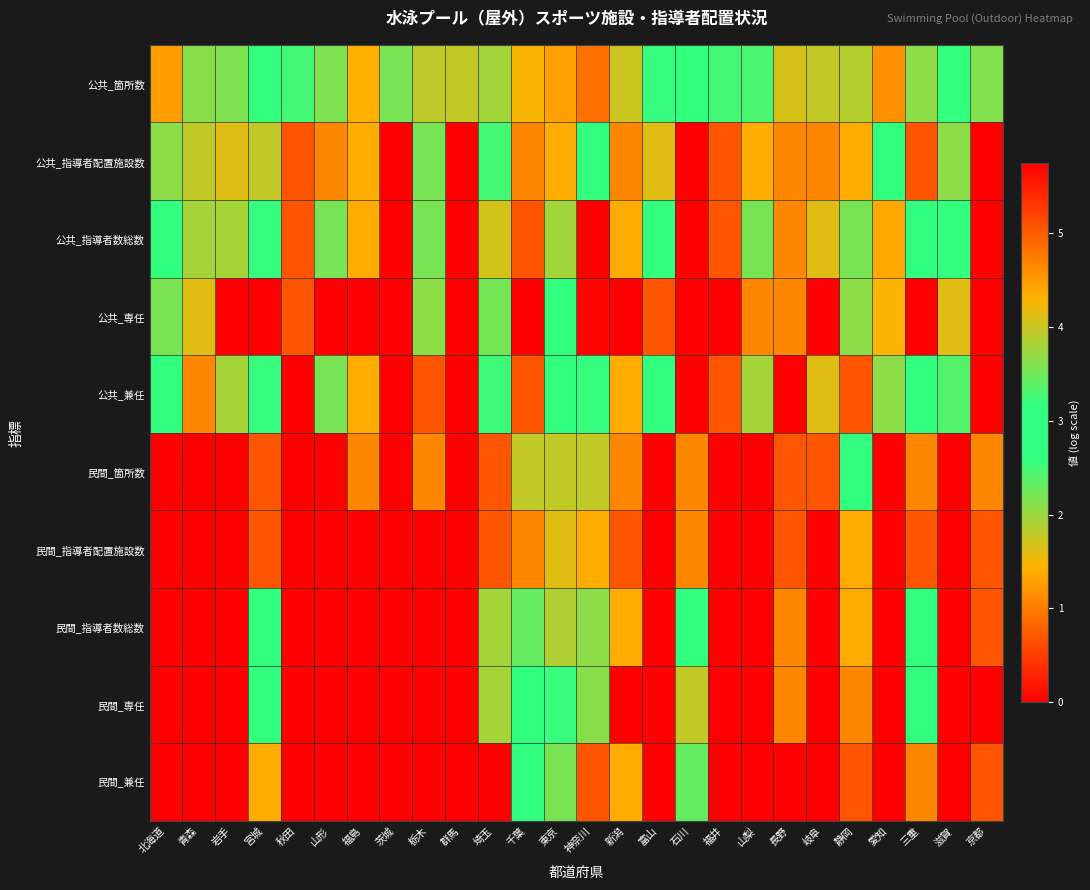

What is the difference between the highest and lowest values at 新潟?

4.0